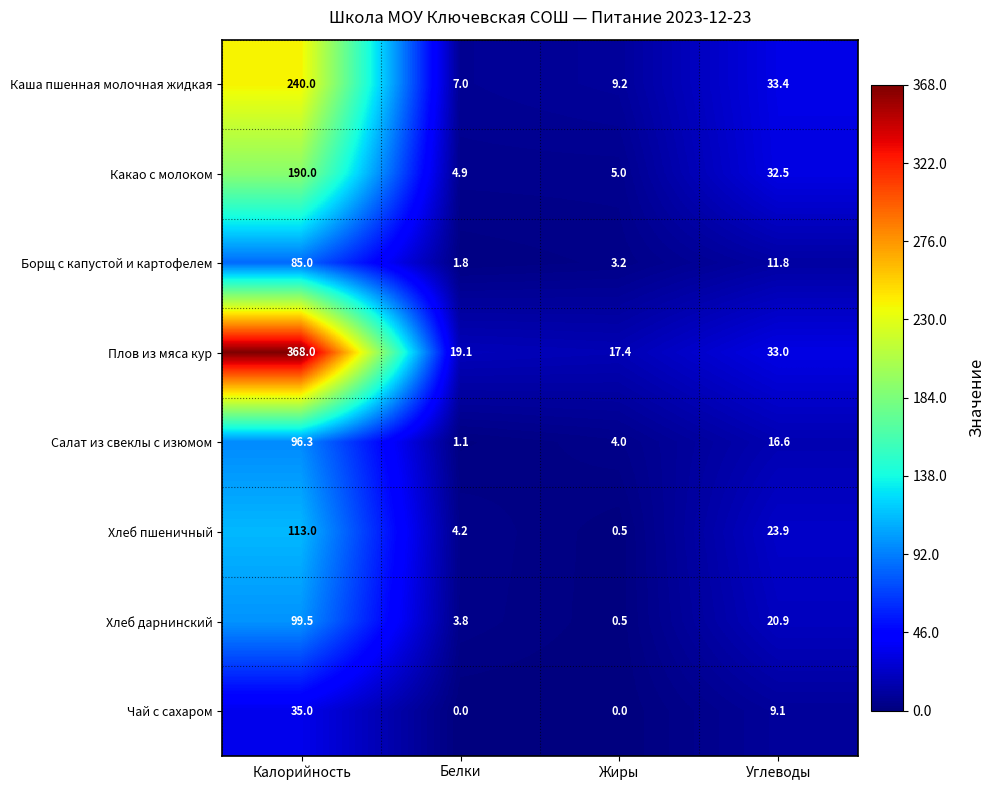

What is the difference between the Салат из свеклы с изюмом values at Белки and Калорийность?

95.2